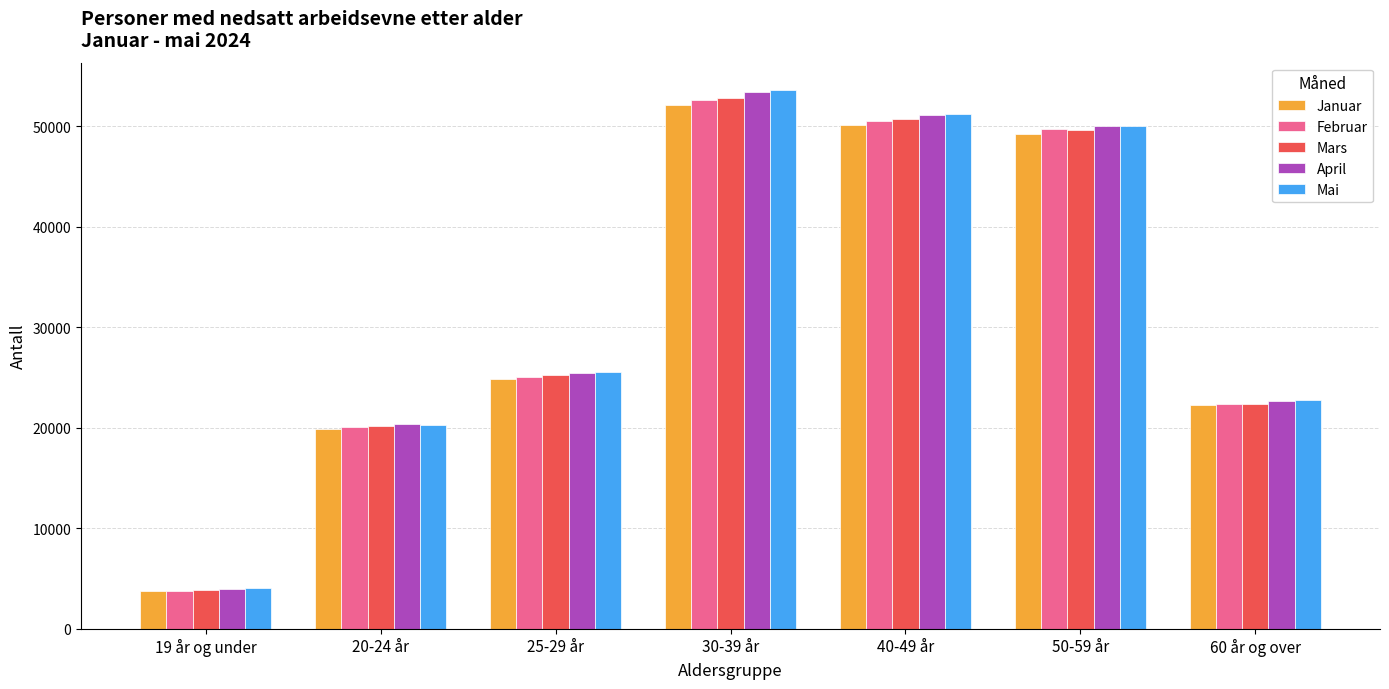

At which category does the chart reach its minimum across all series?

19 år og under